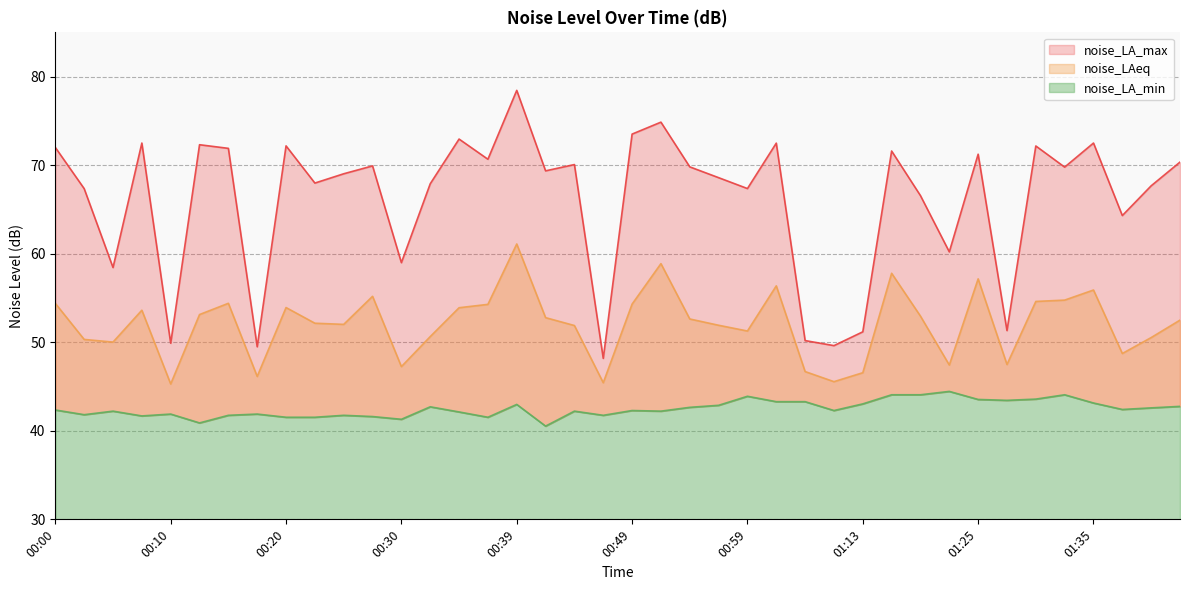

Which series has the widest spread of values?

noise_LA_max